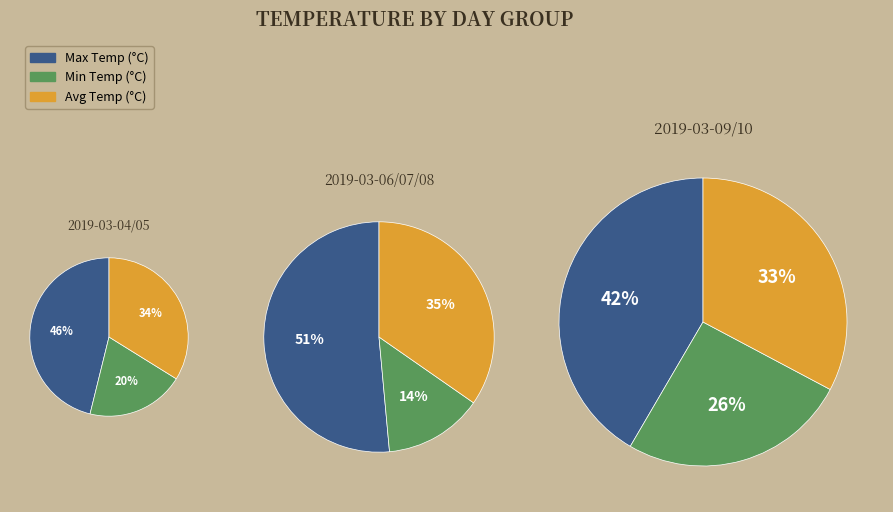

Rank the series at 2019-03-04 from highest to lowest value.

Max Temp, Avg Temp, Min Temp